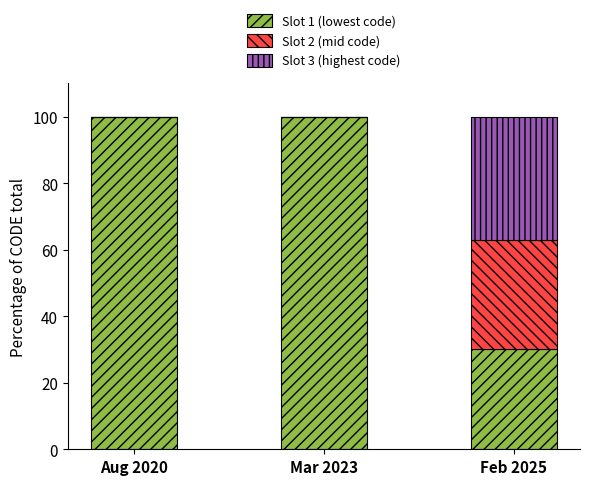

What is the total value across all series at Feb 2025?

100.0